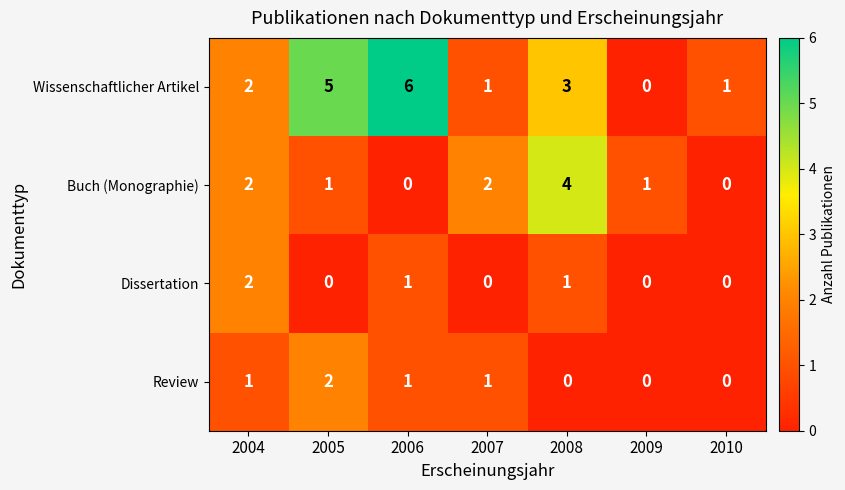

What is the greatest value displayed?

6